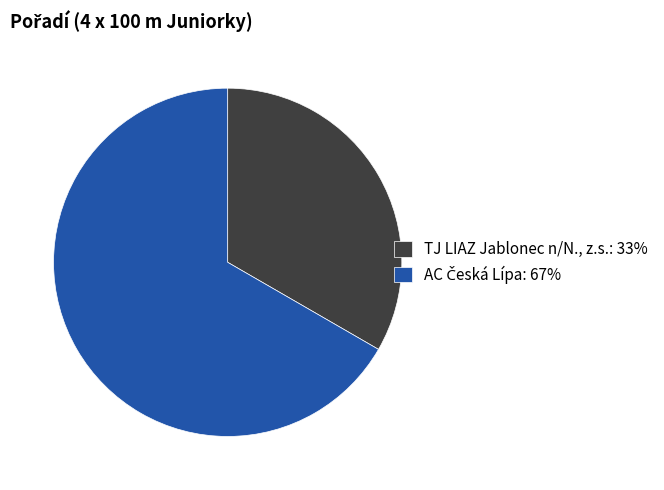

True or false: TJ LIAZ Jablonec n/N., z.s.: 33% accounts for 33% of the total.

True